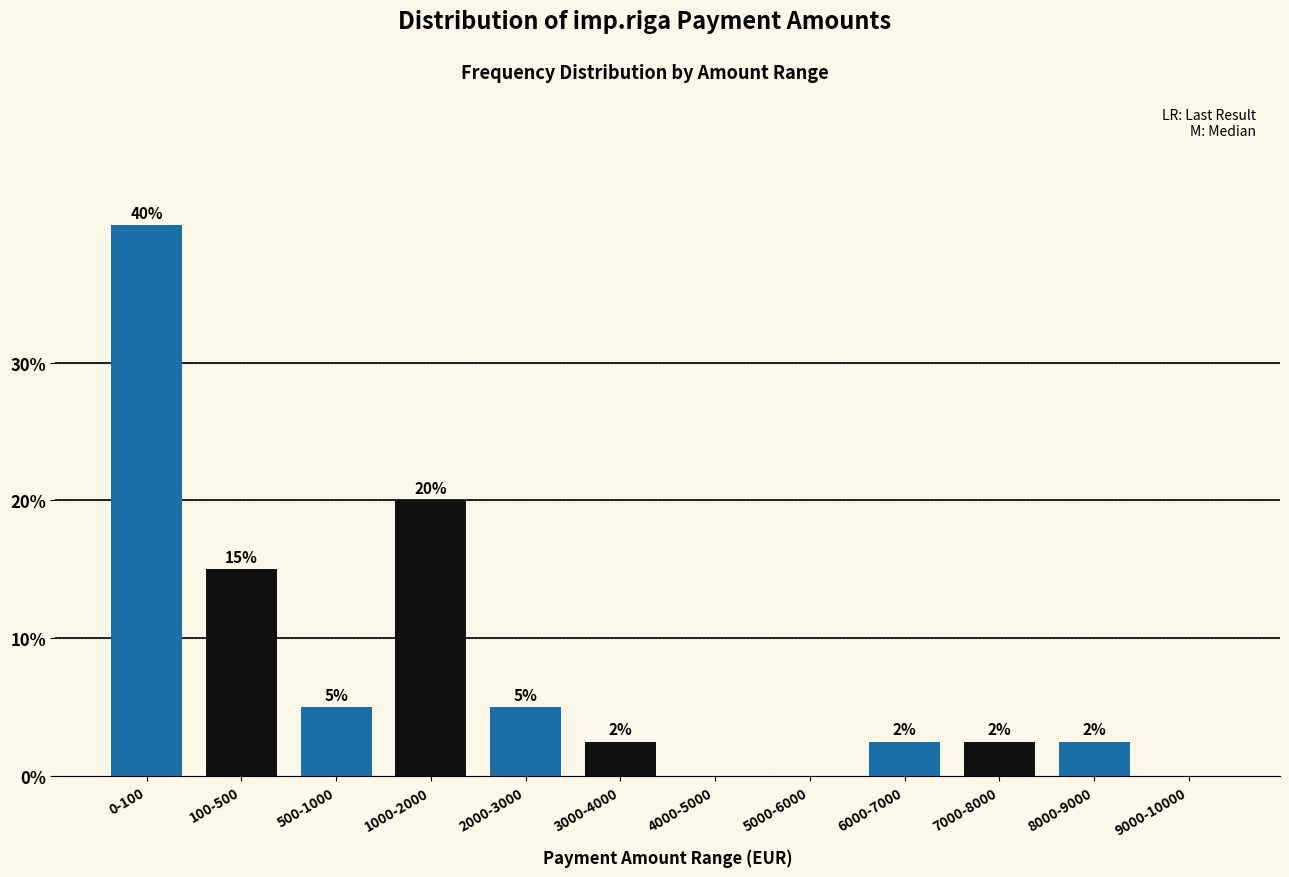

What value does the data have at 1000-2000?

20.0